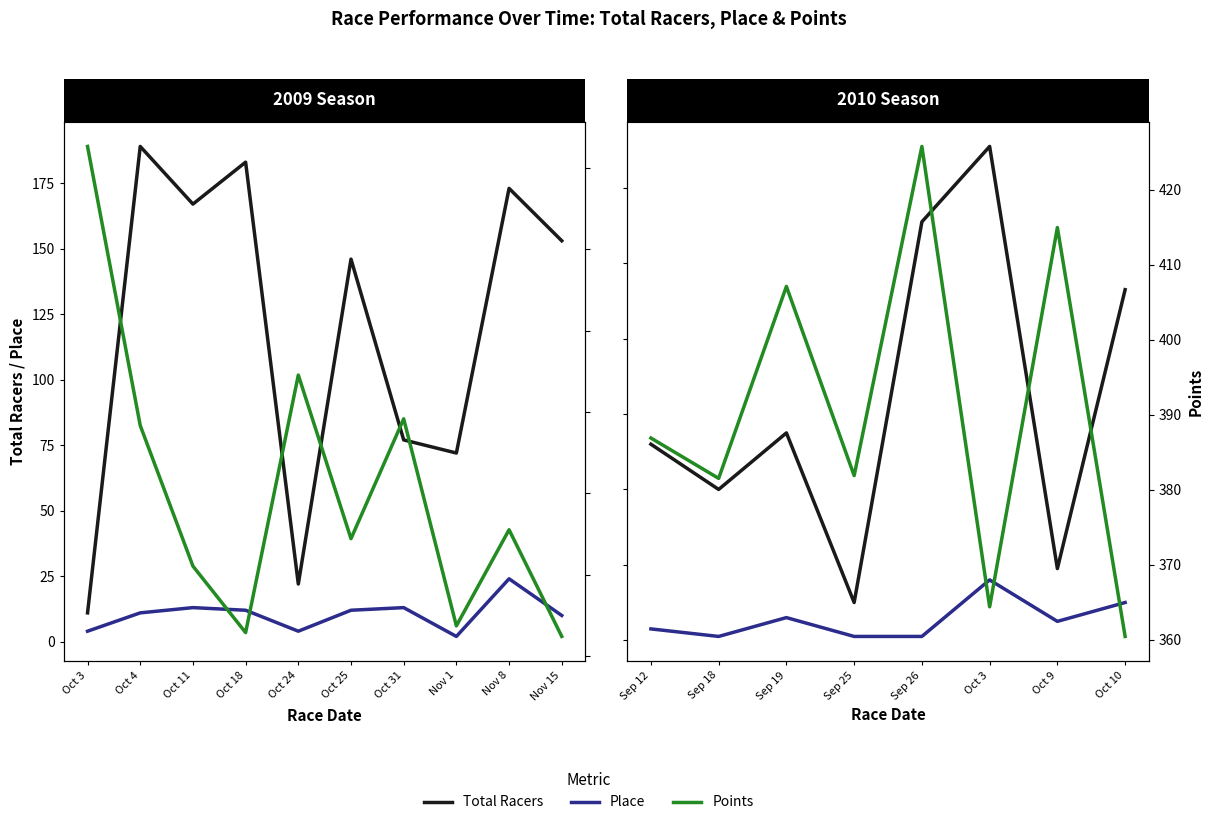

True or false: Total Racers and Points intersect in this chart.

False